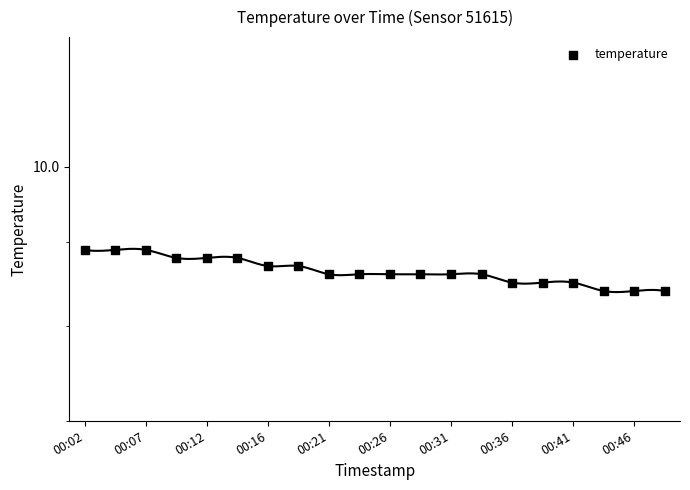

Between 17 and 00:16, which is larger?

00:16